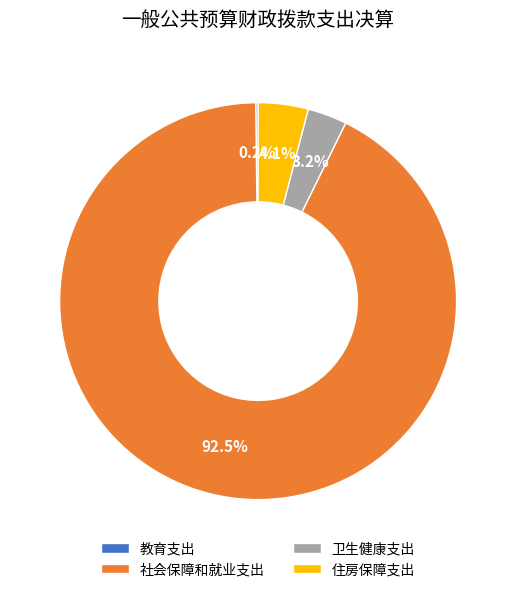

Which slice is the largest?

社会保障和就业支出